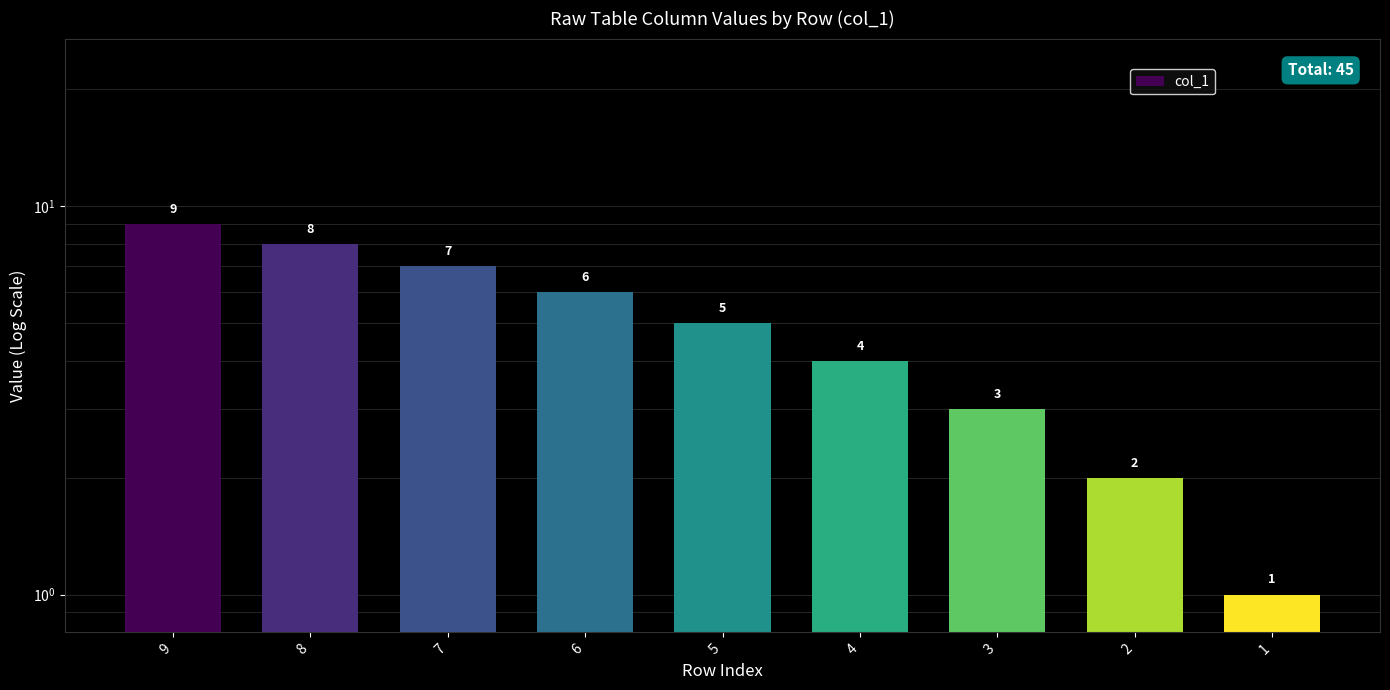

True or false: the data shows 3 at 8.

False